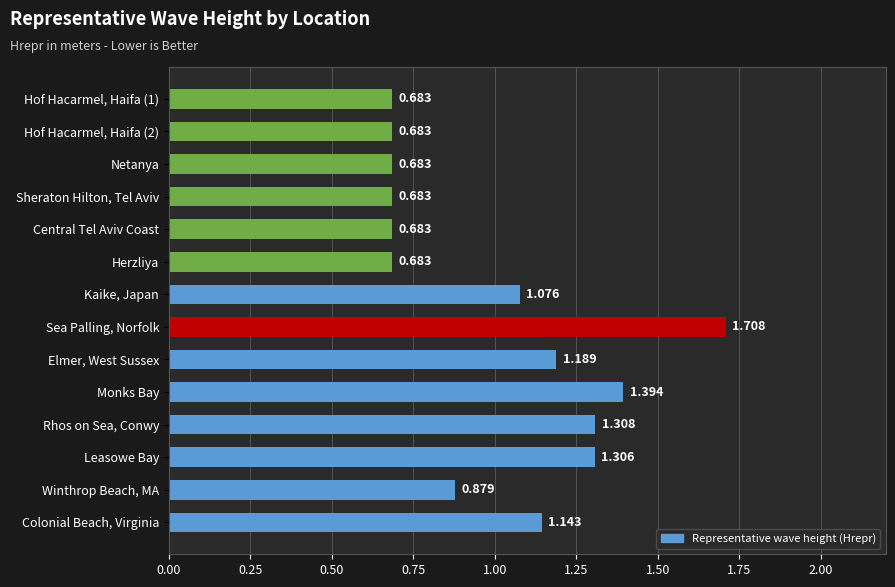

Which has a higher value, Kaike, Japan or Sheraton Hilton, Tel Aviv?

Kaike, Japan